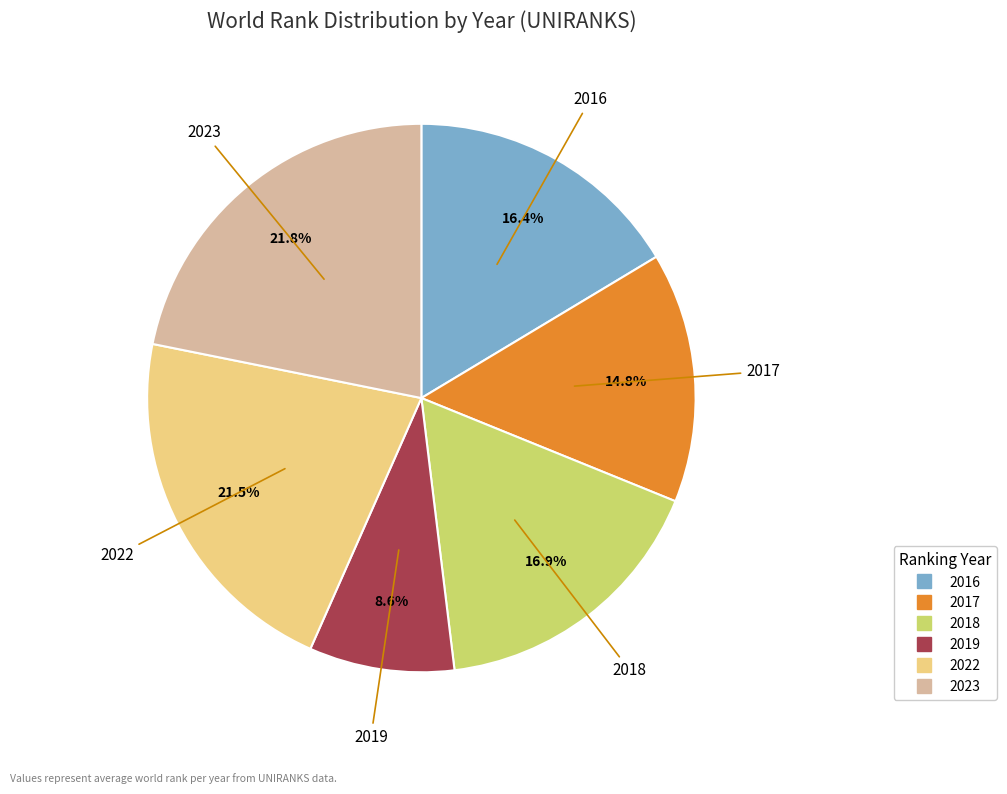

To the nearest percent, what is the average slice percentage?

17%